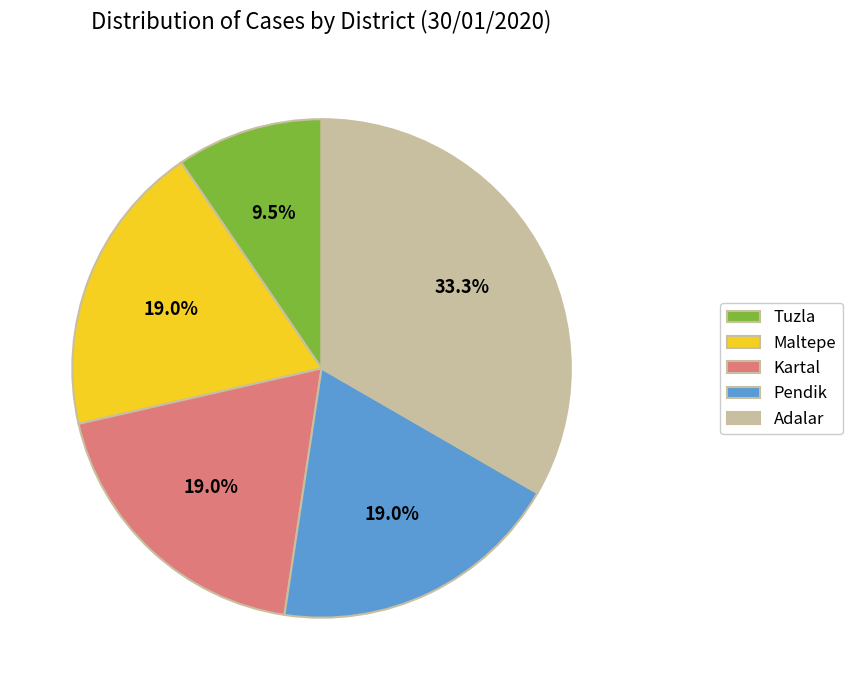

Combined, what portion of the pie is Pendik and Maltepe?

38.1%